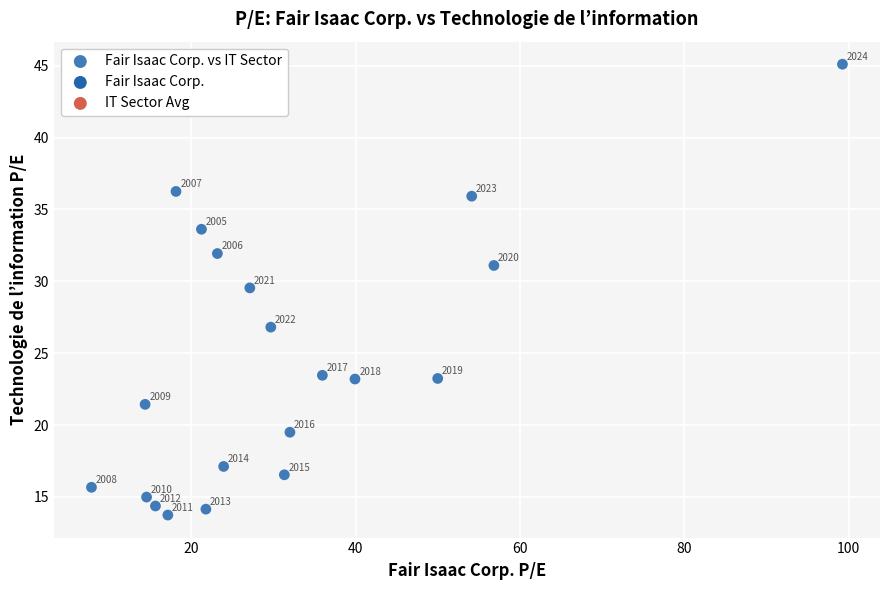

What Y value in the scatter plot is closest to 29?

29.5